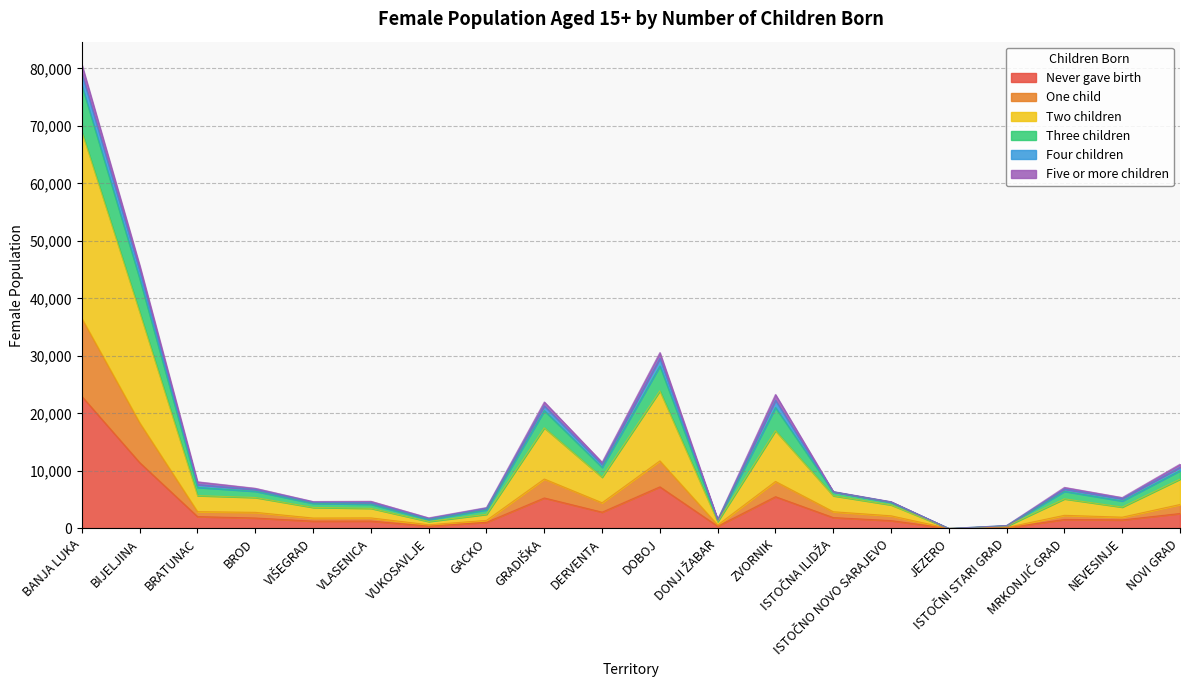

What is the value of the Never gave birth point at the 13th from the left?

5530